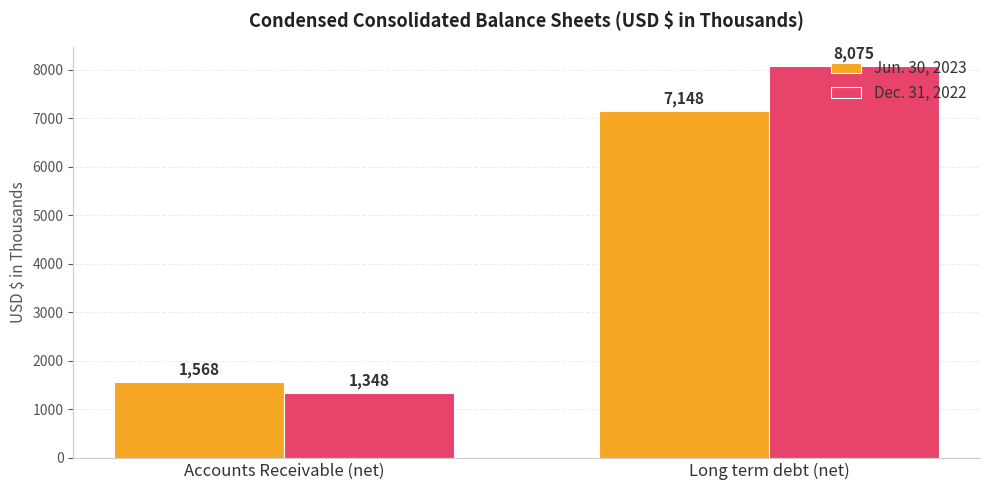

At which label is Jun. 30, 2023 closest to 4358?

Accounts Receivable (net)